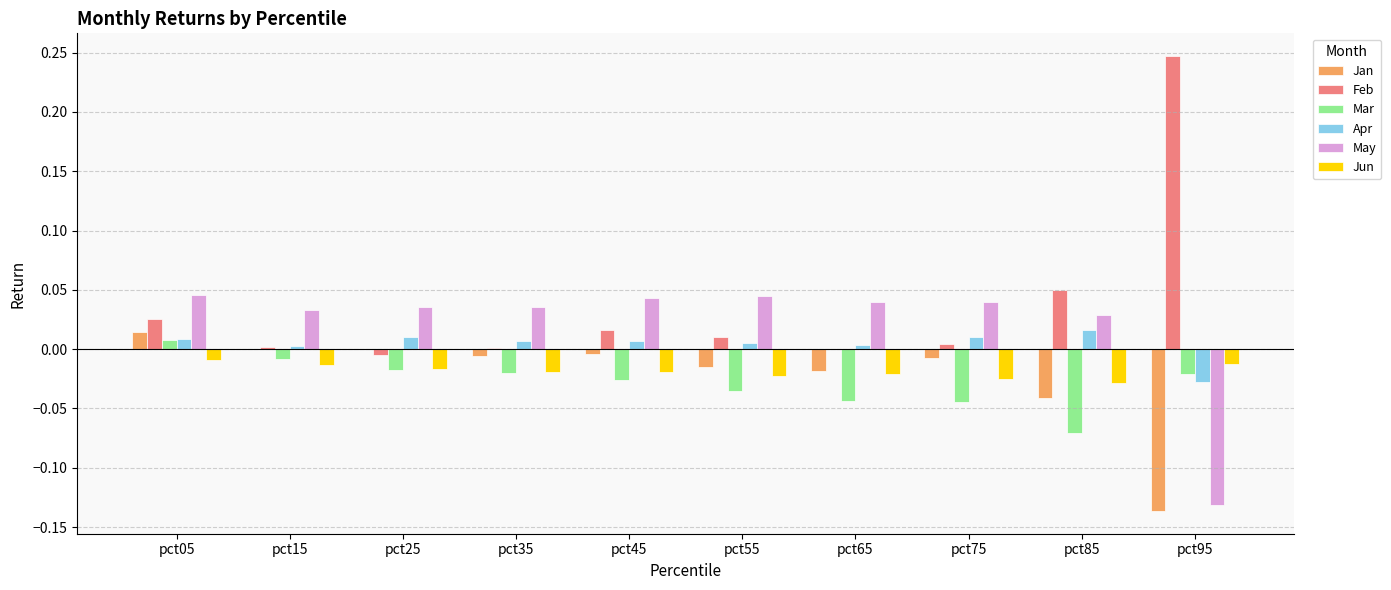

What is the sum of all Feb values?

0.4